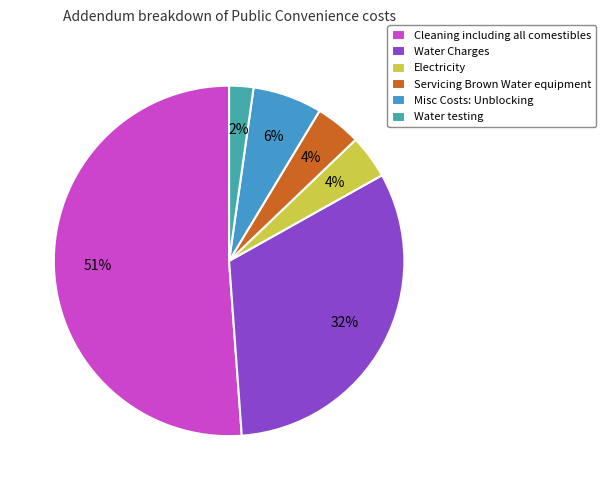

How much of the chart is everything except Servicing Brown Water equipment?

95.8%